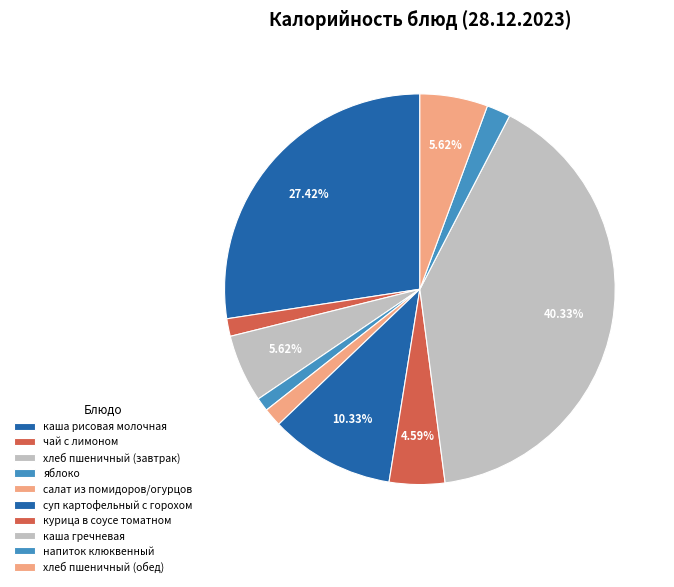

Count the number of slices in the pie.

10